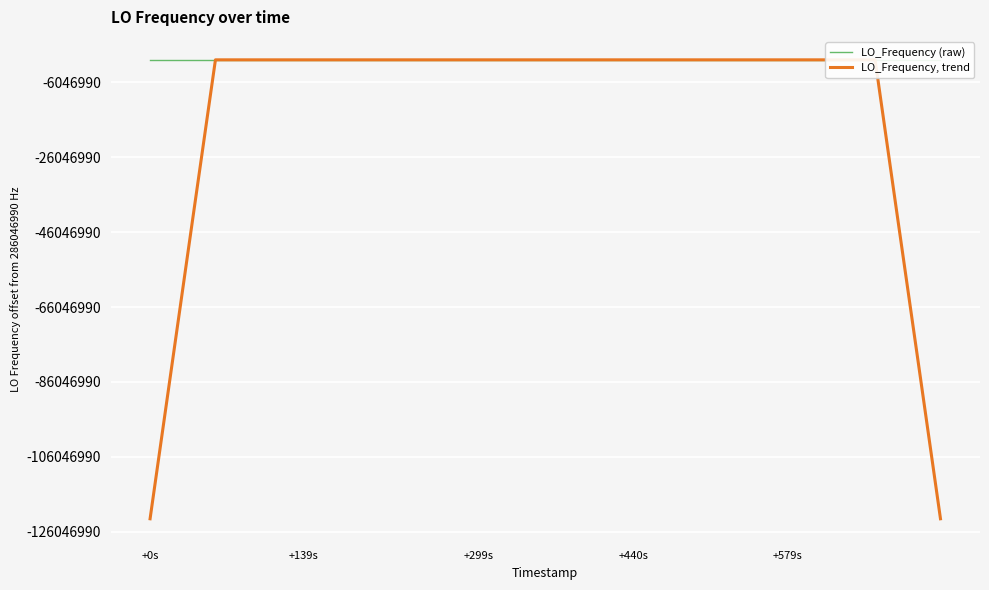

What are all the series names shown in the legend?

LO_Frequency (raw), LO_Frequency, trend